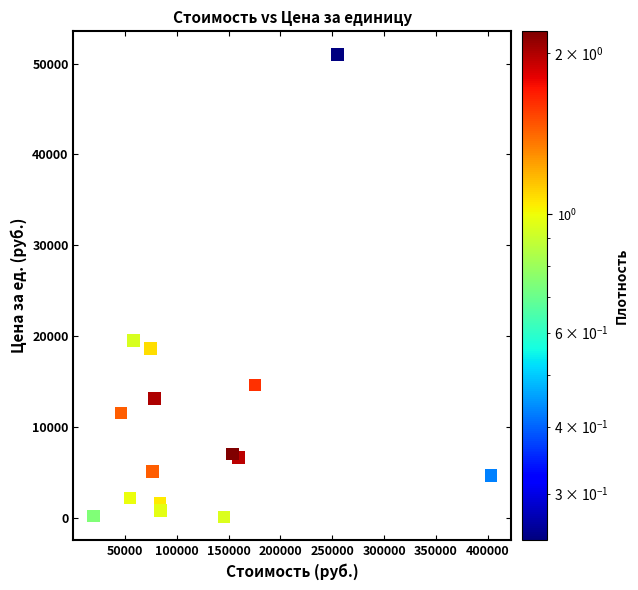

What is the range of X values (max minus min)?

383514.8